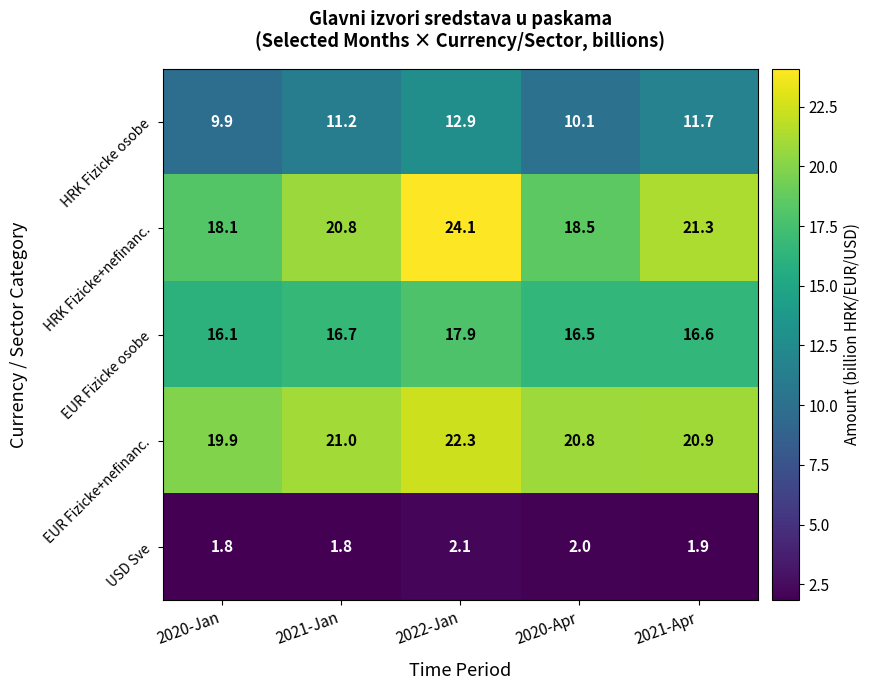

Is it true that HRK Fizicke osobe equals 3.8 at 2021-Jan?

False